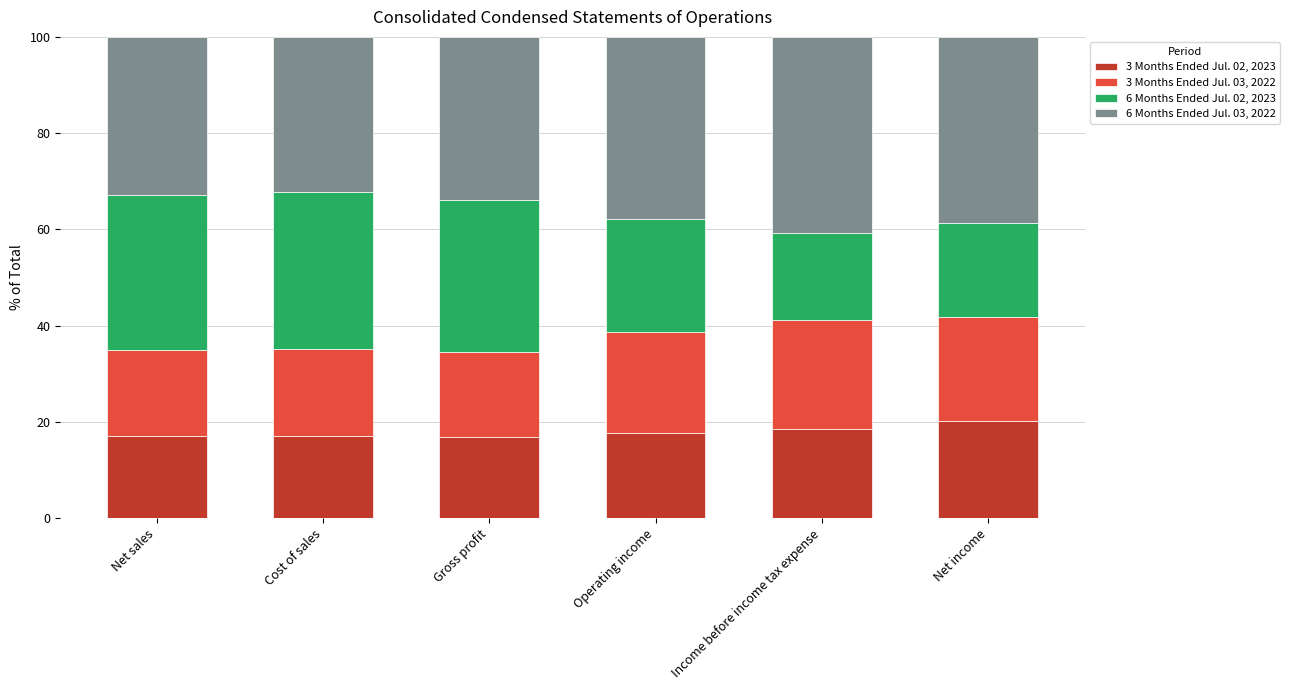

What is the total value across all series at Net income?

100.0